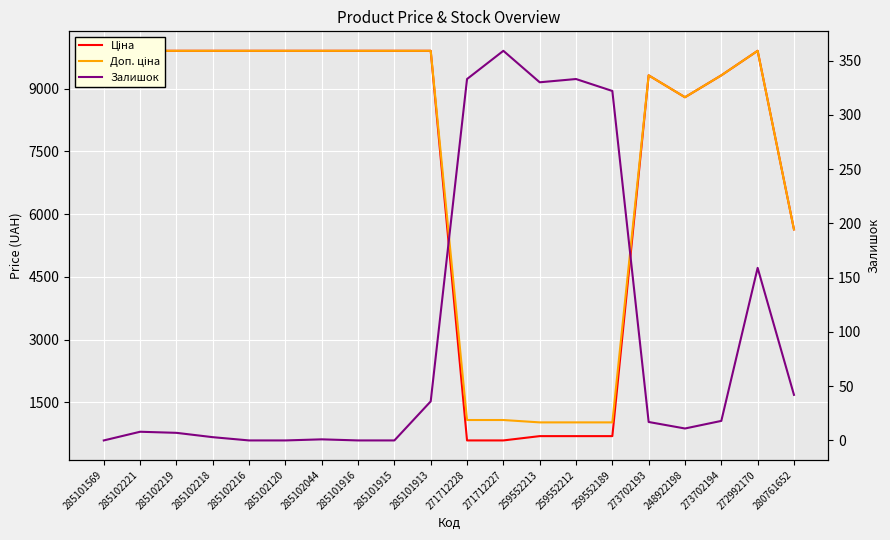

Reading left to right, extract all data points from this chart.

Ціна: 9908.5	9908.5	9908.5	9908.5	9908.5	9908.5	9908.5	9908.5	9908.5	9908.5	586.0	586.0	689.1	689.1	689.1	9321.4	8797.6	9321.4	9908.5	5636.0
Доп. ціна: 9908.5	9908.5	9908.5	9908.5	9908.5	9908.5	9908.5	9908.5	9908.5	9908.5	1074.5	1074.5	1017.8	1017.8	1017.8	9321.4	8797.6	9321.4	9908.5	5636.0
Залишок: 0.0	8.0	7.0	3.0	0.0	0.0	1.0	0.0	0.0	36.0	333.0	359.0	330.0	333.0	322.0	17.0	11.0	18.0	159.0	42.0